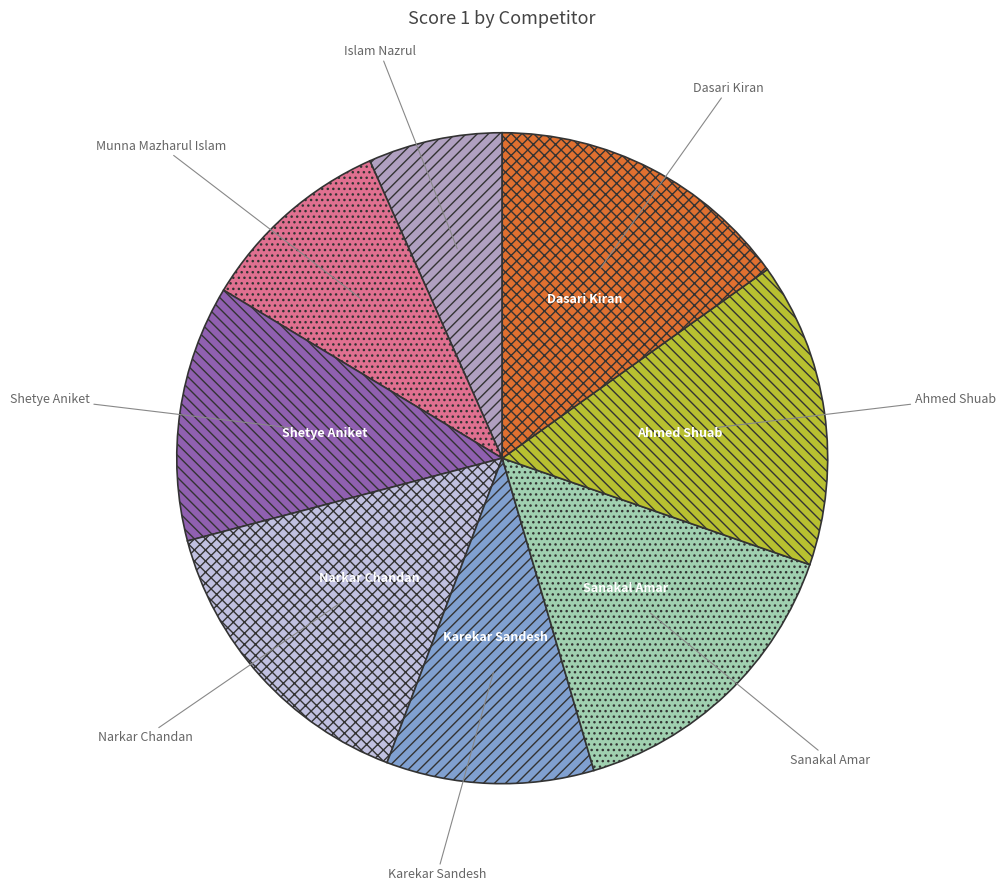

Combined, do Karekar Sandesh and Islam Nazrul account for over 50%?

No